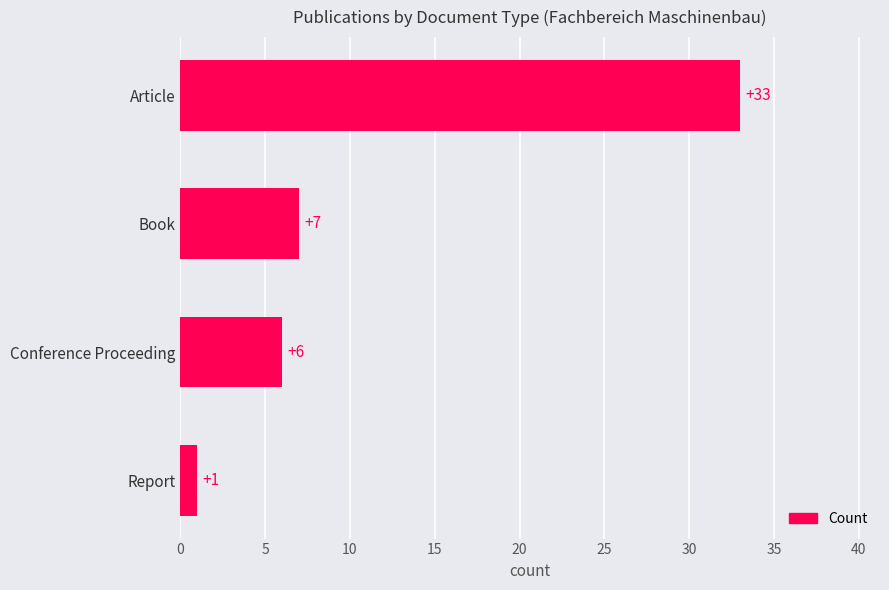

True or false: the data shows 33 at Article.

True